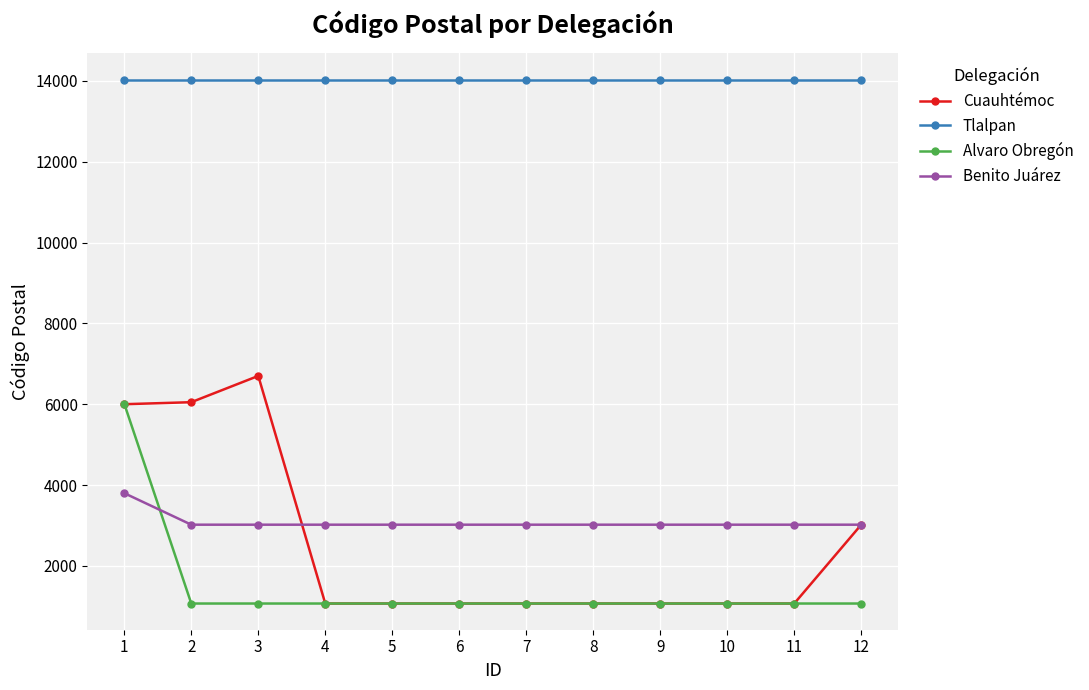

What is the minimum value for Tlalpan?

14030